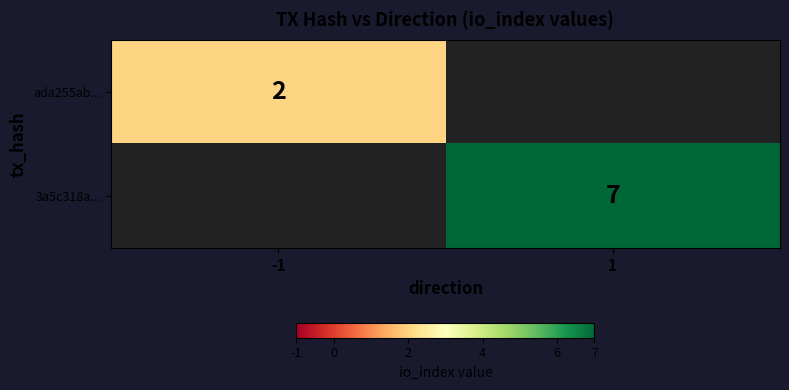

Which category has the highest value across all series?

1